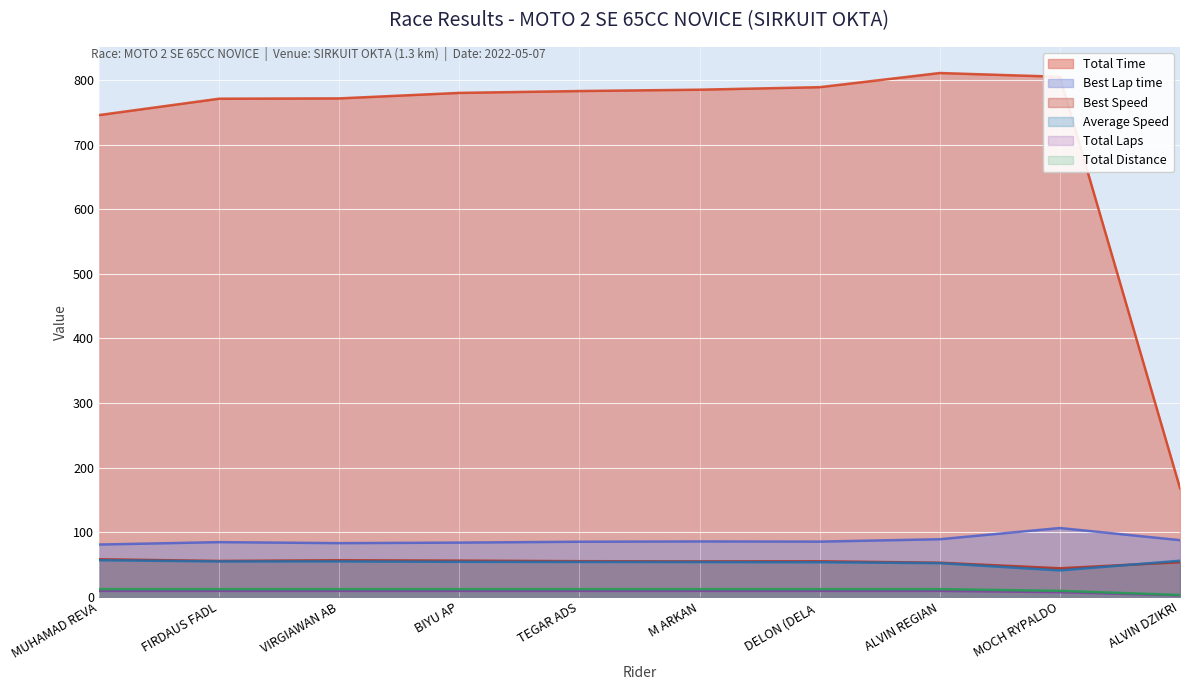

Reading left to right, list all the values displayed in this chart.

Total Time: 745.7	771.1	771.6	780.1	783.0	785.1	789.0	810.9	805.1	168.1
Best Lap time: 80.8	84.5	82.9	83.8	85.1	85.6	85.3	89.0	106.3	87.6
Best Speed: 58.0	55.4	56.4	55.9	55.0	54.7	54.9	52.6	44.0	53.5
Average Speed: 56.5	54.6	54.6	54.0	53.8	53.7	53.4	51.9	40.7	55.7
Total Laps: 11.7	11.7	11.7	11.7	11.7	11.7	11.7	11.7	9.1	2.6
Total Distance: 9.0	9.0	9.0	9.0	9.0	9.0	9.0	9.0	7.0	2.0